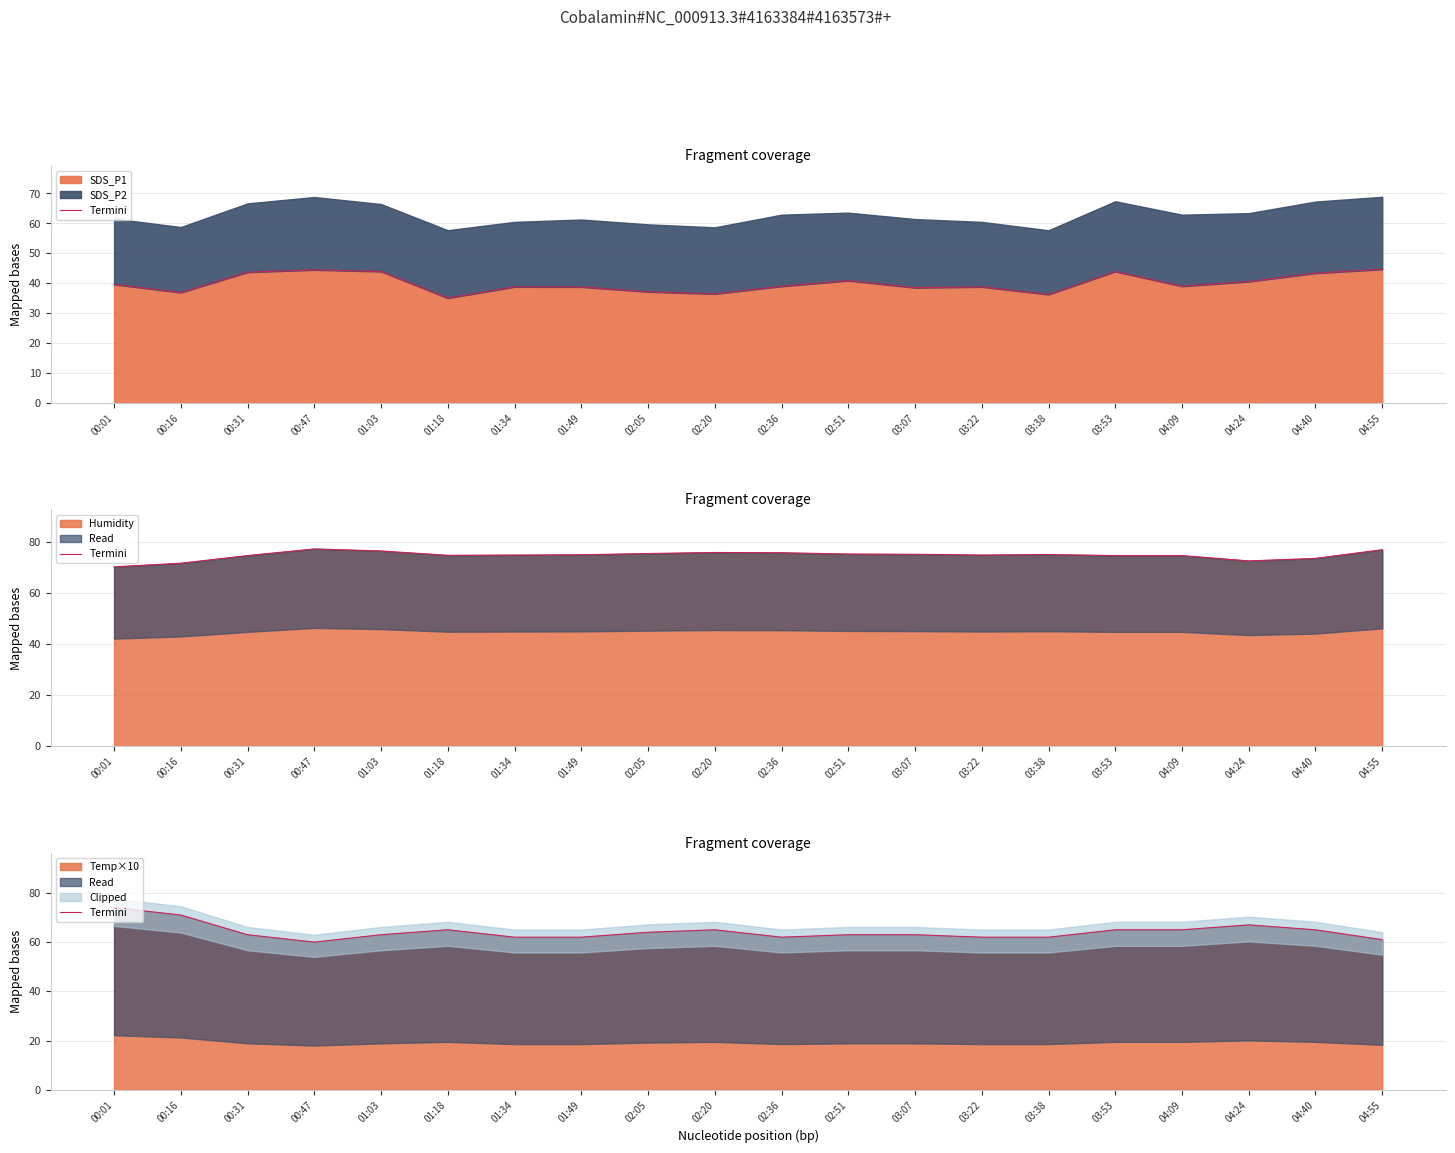

Rank the categories by value from lowest to highest.

00:47, 04:55, 01:34, 01:49, 02:36, 03:22, 03:38, 00:31, 01:03, 02:51, 03:07, 02:05, 01:18, 02:20, 03:53, 04:09, 04:40, 04:24, 00:16, 00:01